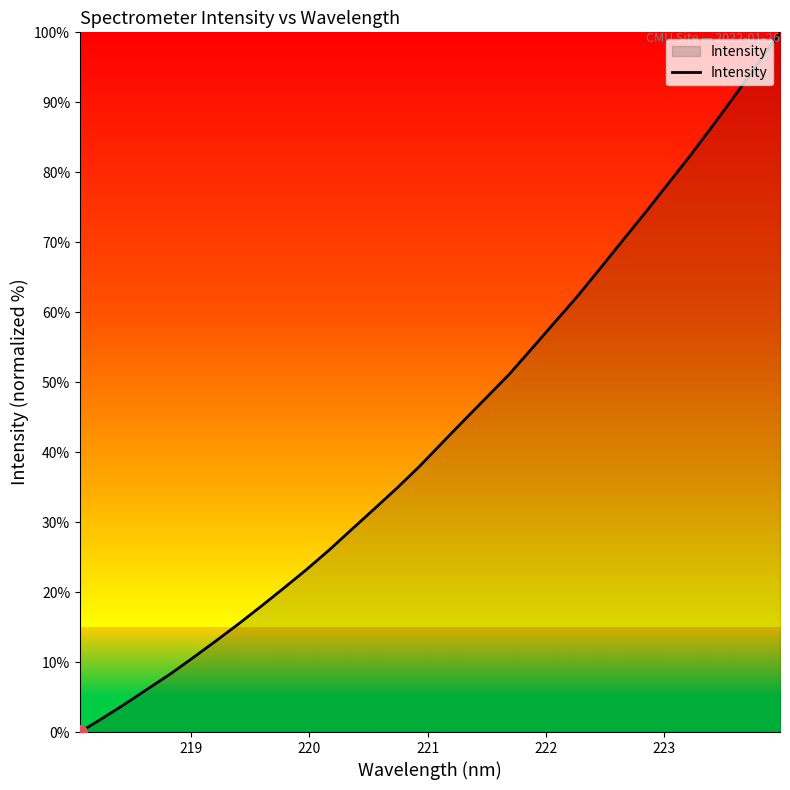

What is the difference between the maximum and minimum values?

100.0